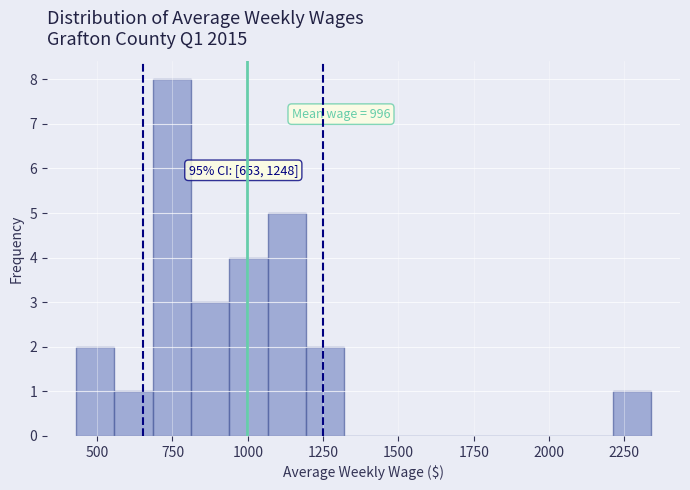

Read against the x-axis, roughly where is the centre of the tallest bar?

750